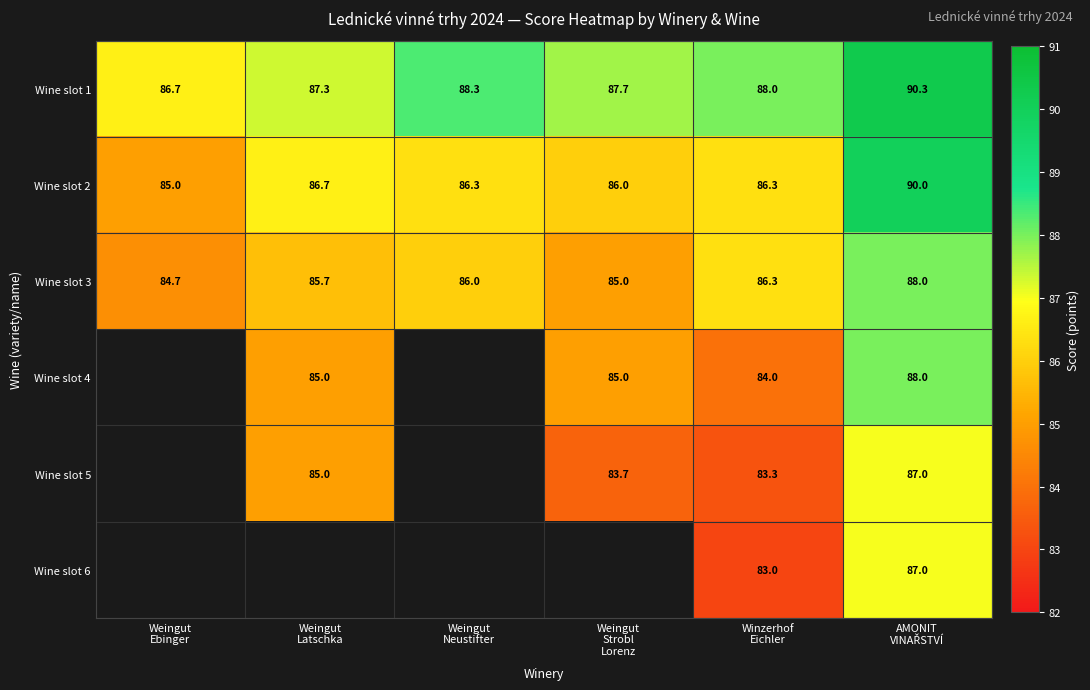

At which category does the chart reach its minimum across all series?

Winzerhof
Eichler